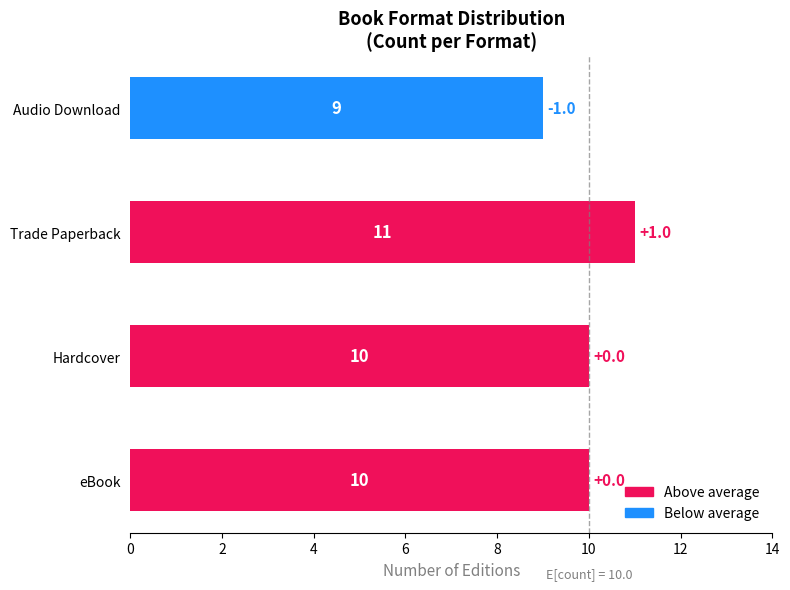

Count the values in the range 10 to 11.

3